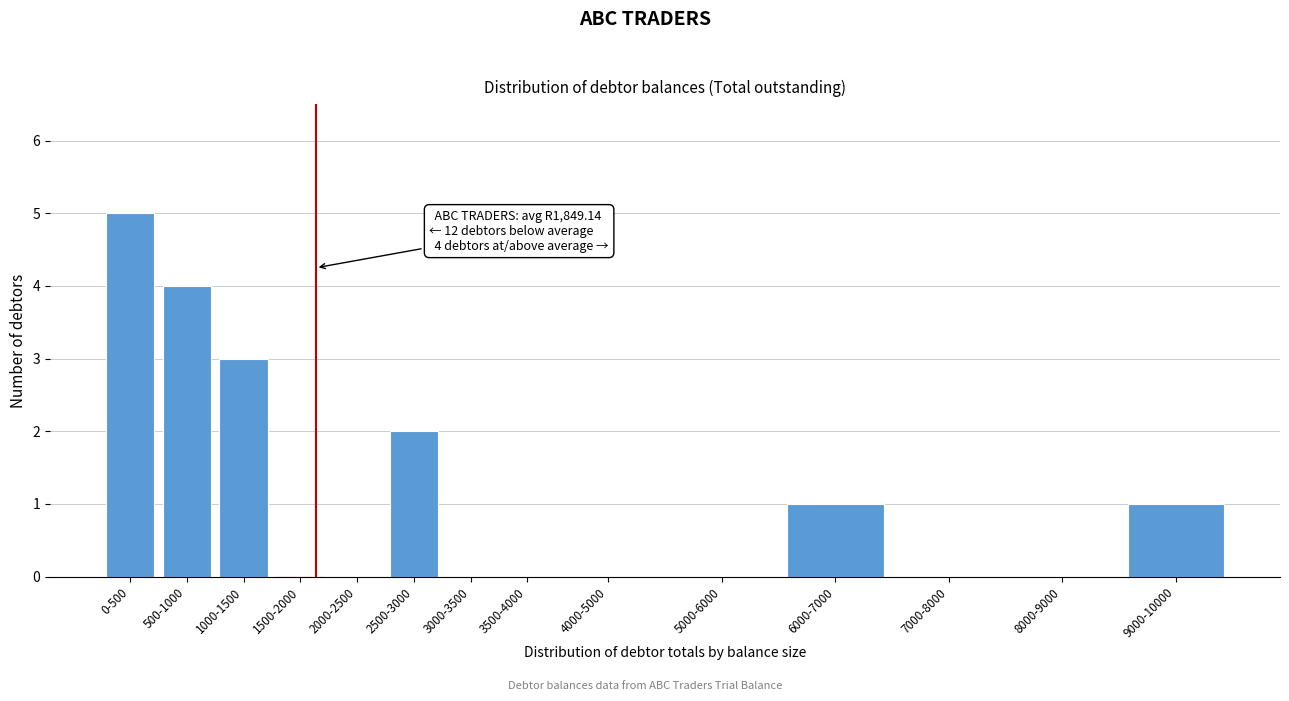

Reading left to right, list all the values displayed in this chart.

0-500=5	500-1000=4	1000-1500=3	1500-2000=0	2000-2500=0	2500-3000=2	3000-3500=0	3500-4000=0	4000-5000=0	5000-6000=0	6000-7000=1	7000-8000=0	8000-9000=0	9000-10000=1